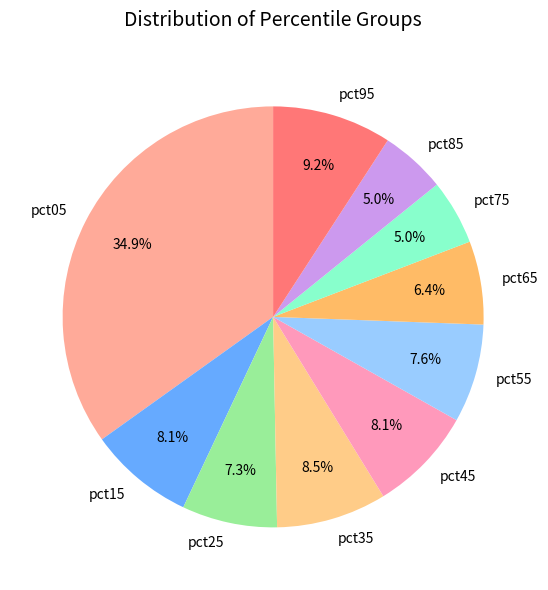

Is the sum of pct95 and pct05 greater than half?

No